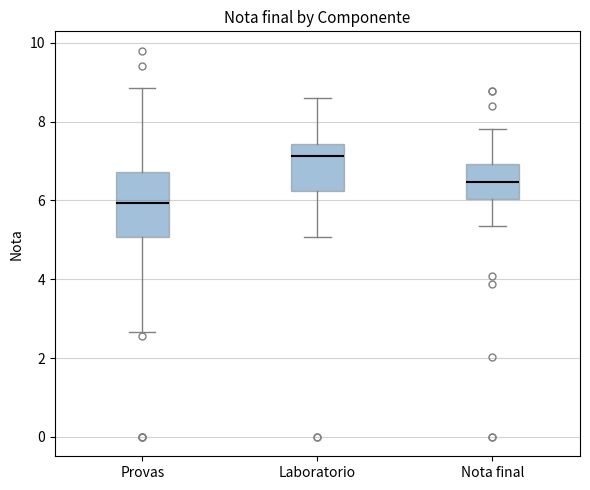

Which box's median line is the lowest?

Provas